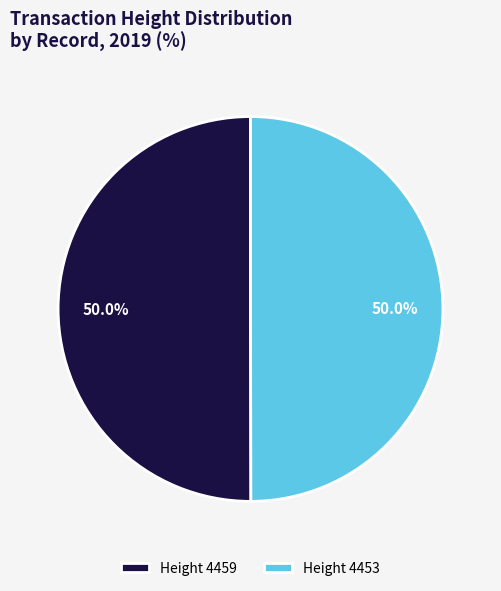

What is the total percentage of Height 4459 and Height 4453?

100.0%